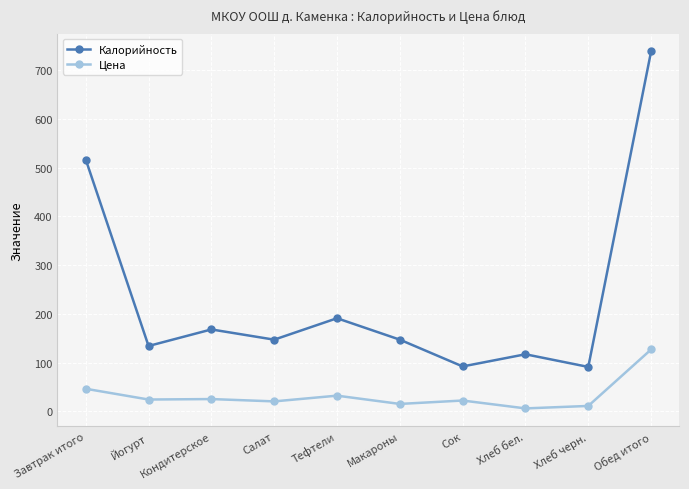

Which series changed the most between Завтрак итого and Йогурт?

Калорийность